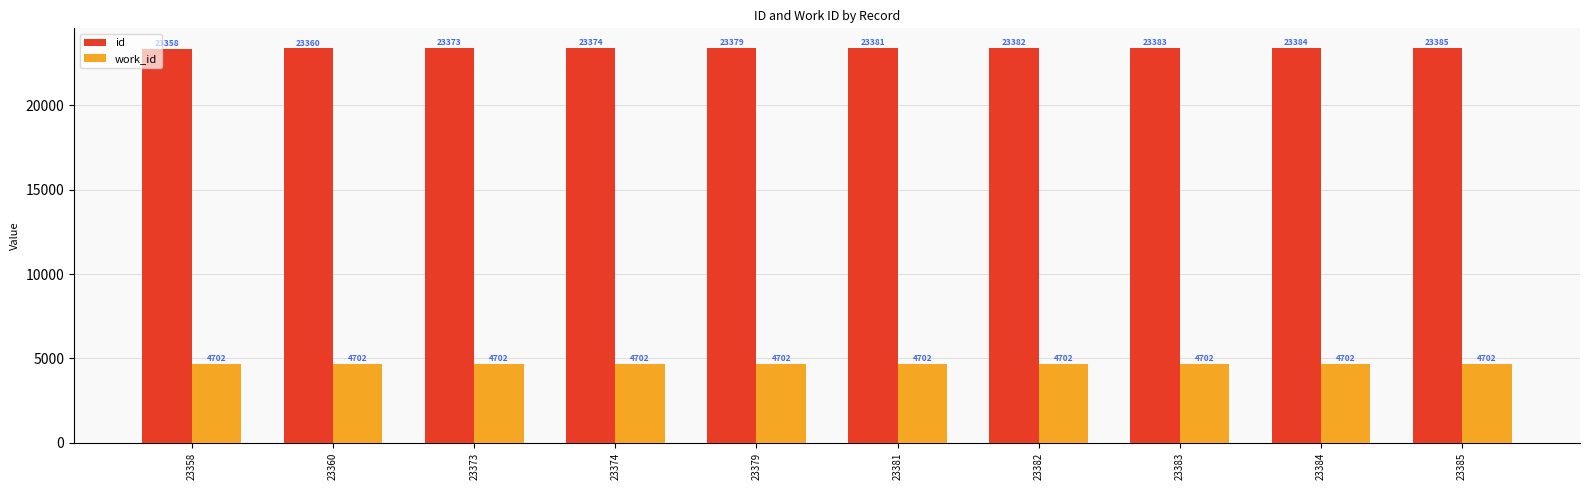

Which category has the highest value in the id series?

23385